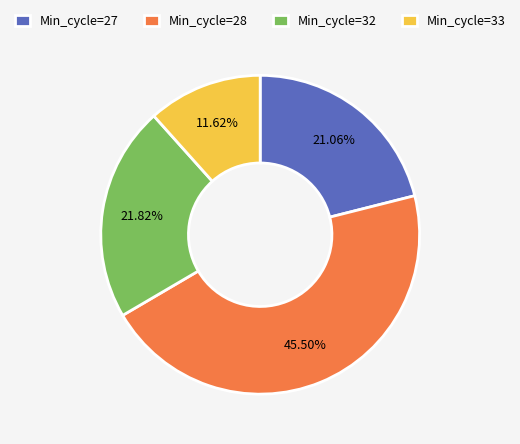

Combined, do Min_cycle=28 and Min_cycle=27 account for over 50%?

Yes